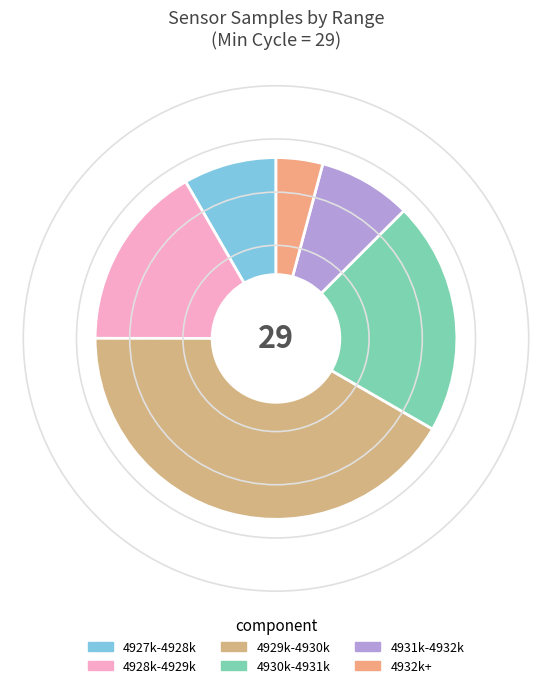

Is there any slice that represents more than half of the pie?

No